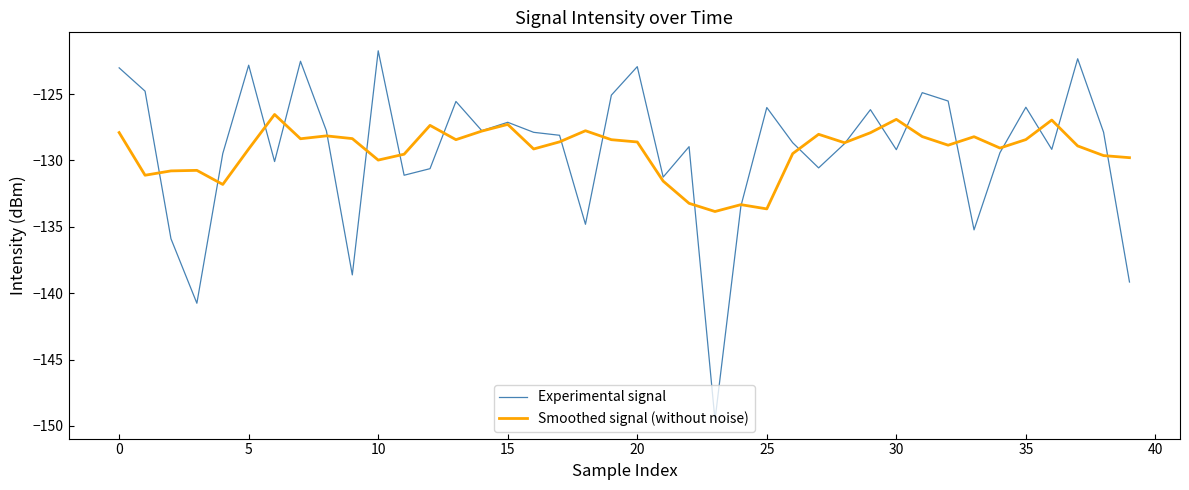

Which series has the widest spread of values?

Experimental signal